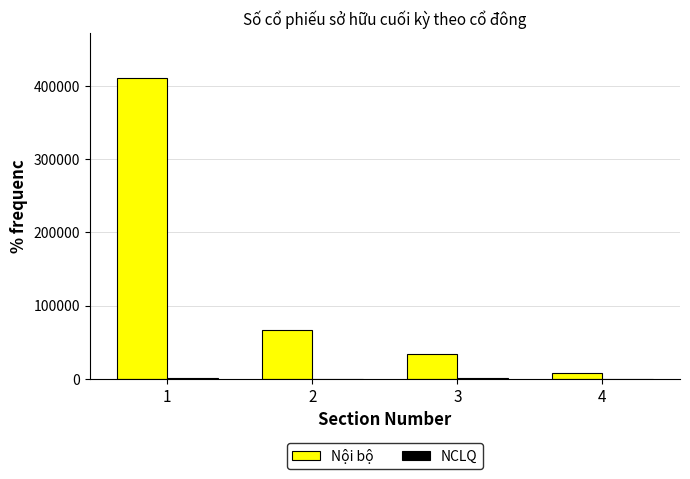

Which series has the largest total across all categories?

Nội bộ